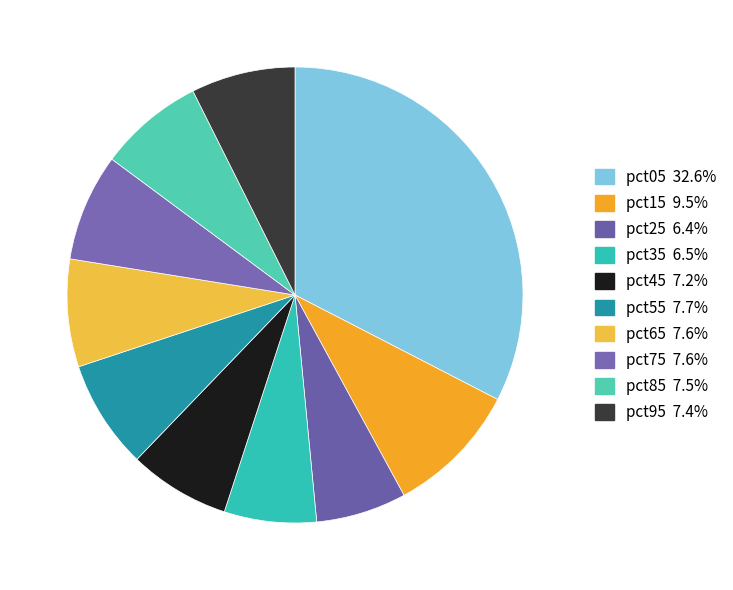

How many slices are in this pie chart?

10